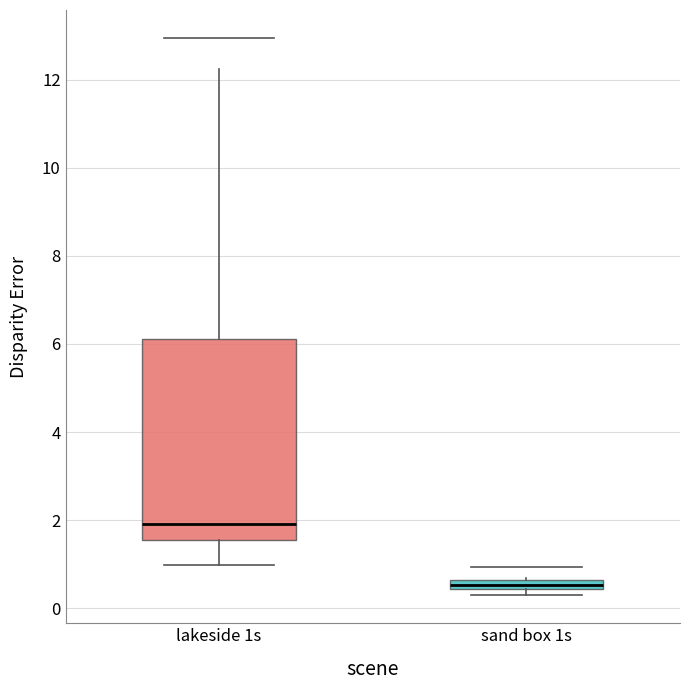

Which box has the lowest median line?

sand box 1s